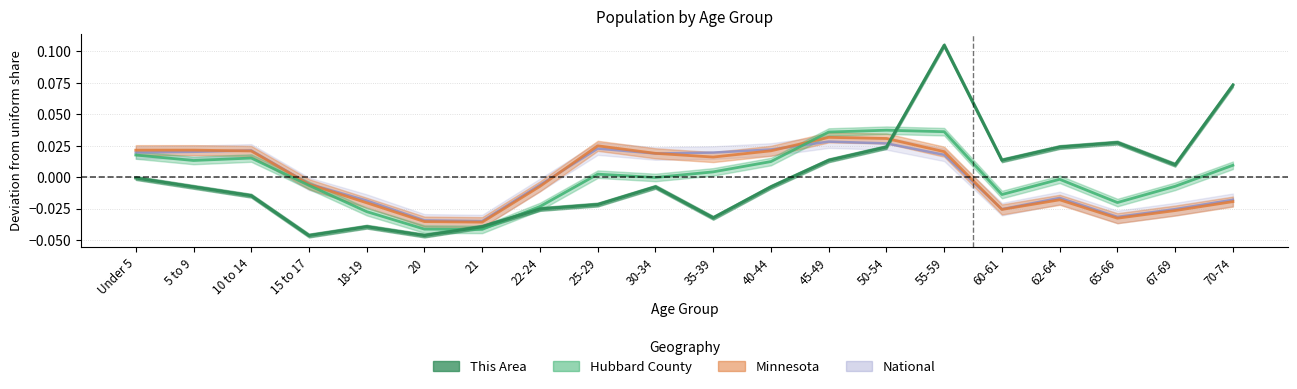

What is the difference between the maximum and minimum values in the Minnesota series?

0.1